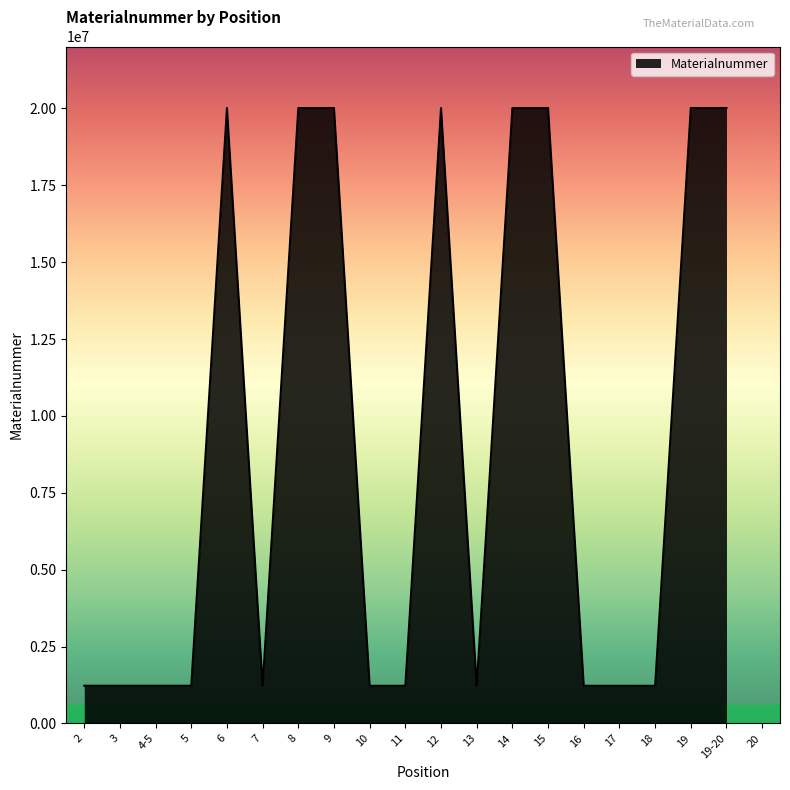

What is the ratio of the value at 10 to the value at 12?

0.1